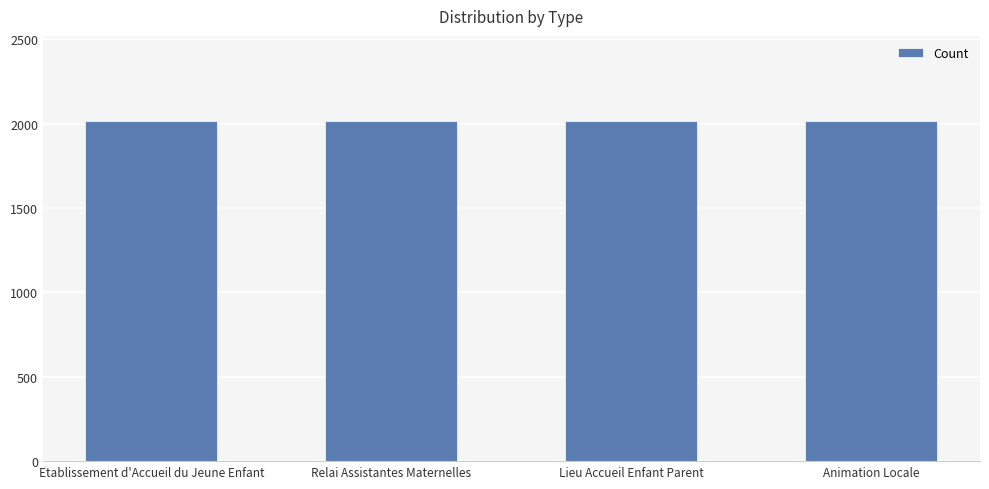

What is the label of the 1st bar from the right?

Animation Locale